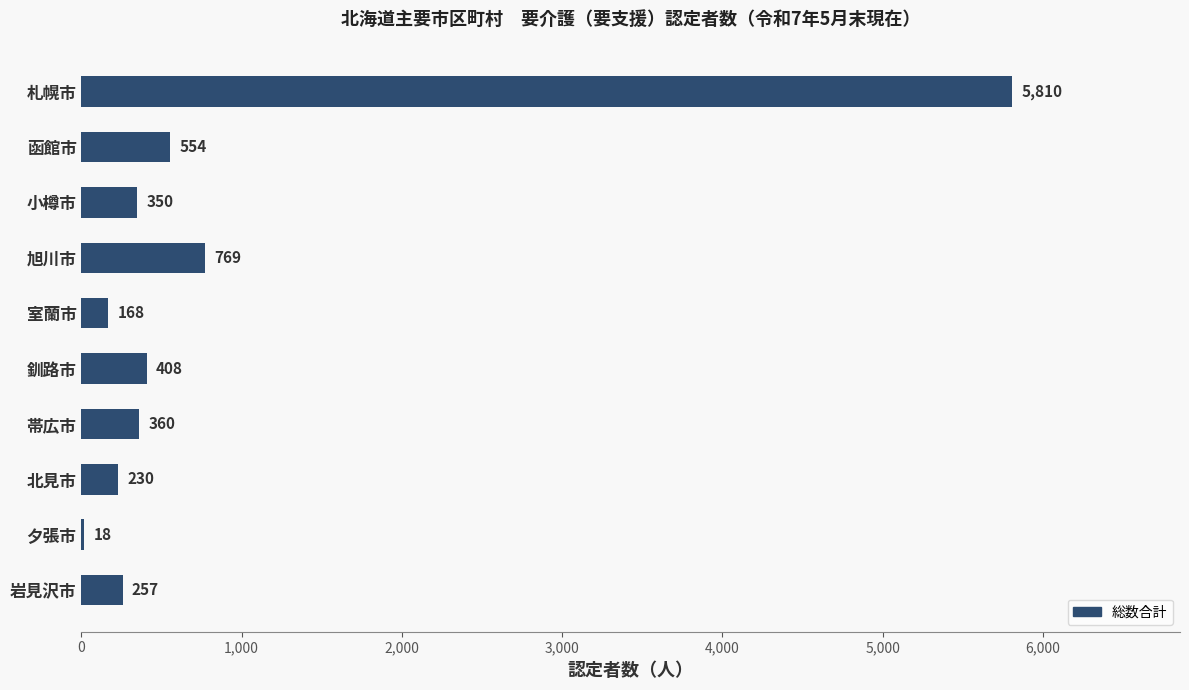

Between 旭川市 and 釧路市, which is larger?

旭川市